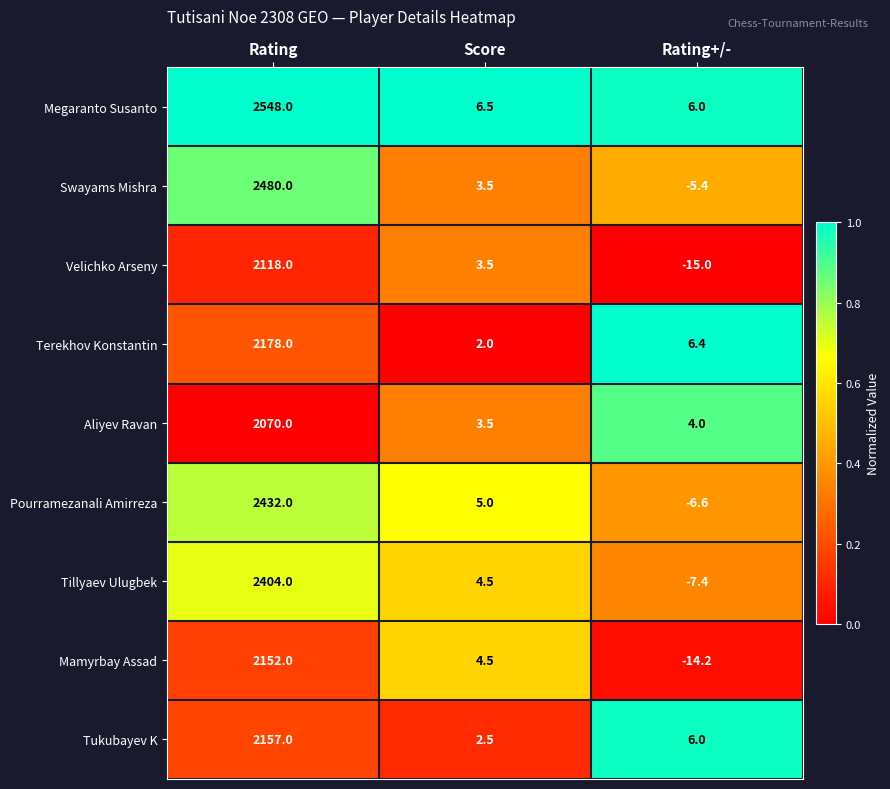

Reading left to right, extract all data points from this chart.

Megaranto Susanto: Rating=2548.0	Score=6.5	Rating+/-=6.0
Swayams Mishra: Rating=2480.0	Score=3.5	Rating+/-=-5.4
Velichko Arseny: Rating=2118.0	Score=3.5	Rating+/-=-15.0
Terekhov Konstantin: Rating=2178.0	Score=2.0	Rating+/-=6.4
Aliyev Ravan: Rating=2070.0	Score=3.5	Rating+/-=4.0
Pourramezanali Amirreza: Rating=2432.0	Score=5.0	Rating+/-=-6.6
Tillyaev Ulugbek: Rating=2404.0	Score=4.5	Rating+/-=-7.4
Mamyrbay Assad: Rating=2152.0	Score=4.5	Rating+/-=-14.2
Tukubayev K: Rating=2157.0	Score=2.5	Rating+/-=6.0